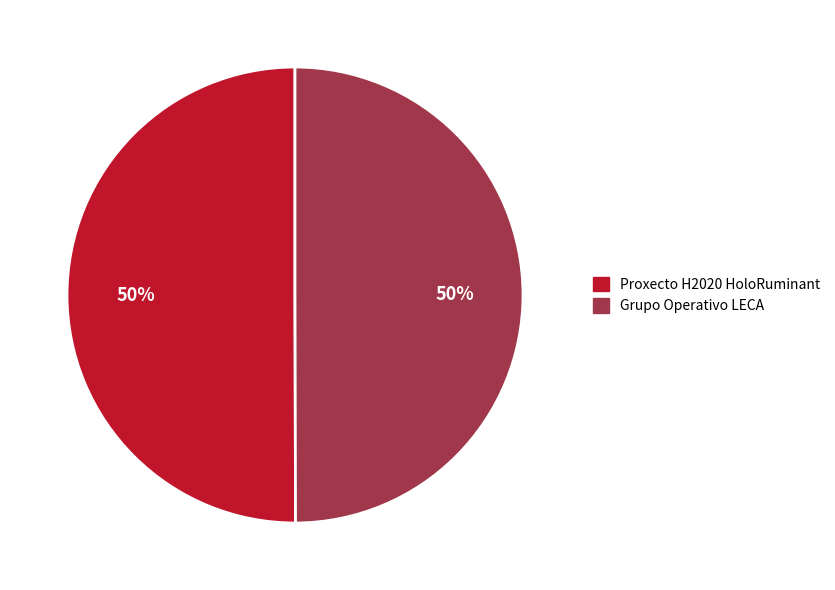

True or false: Grupo Operativo LECA accounts for 50% of the total.

True